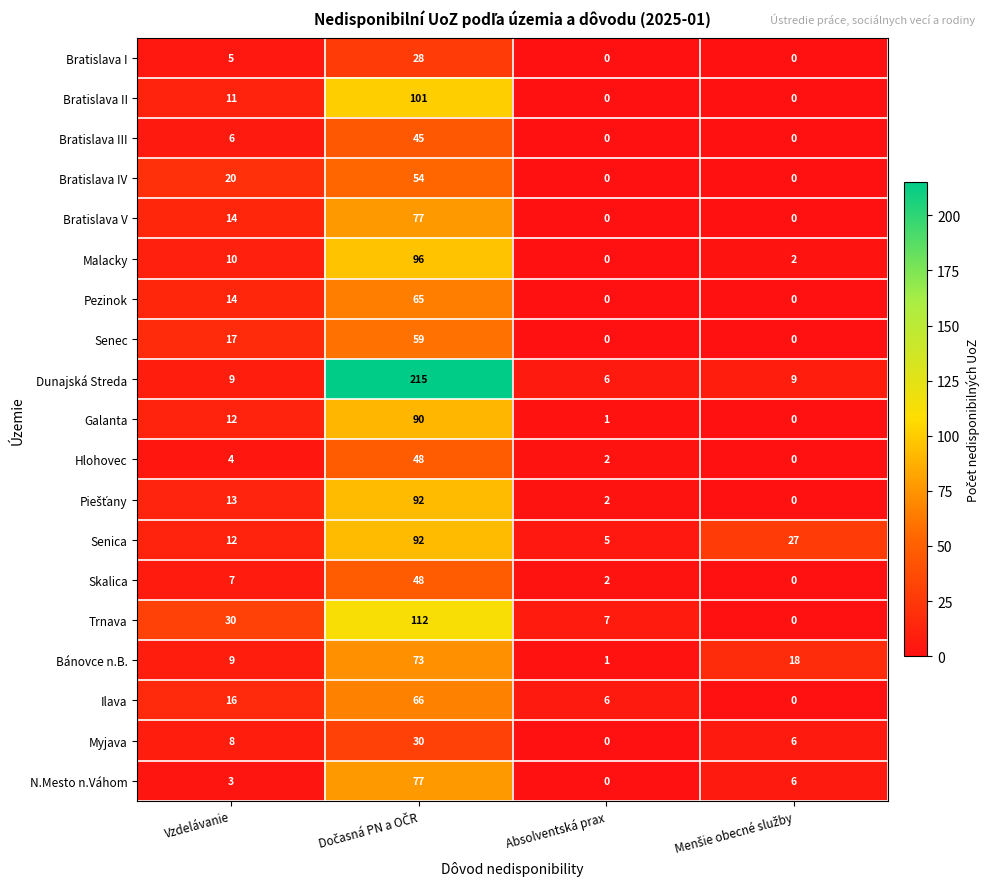

Where is Galanta nearest to the value 45?

Vzdelávanie